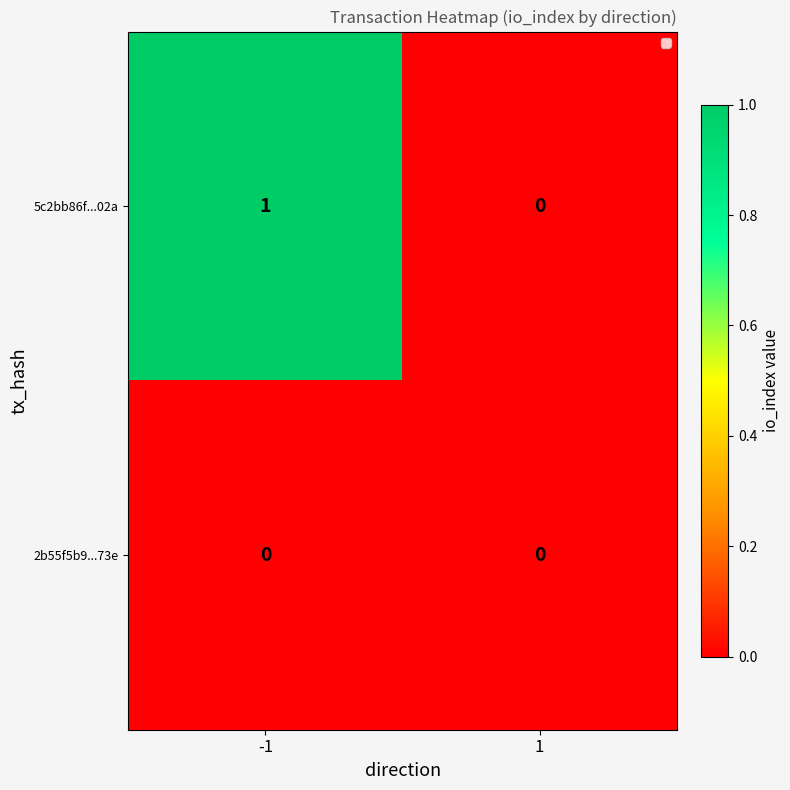

Which series changed the most between -1 and 1?

5c2bb86f...02a